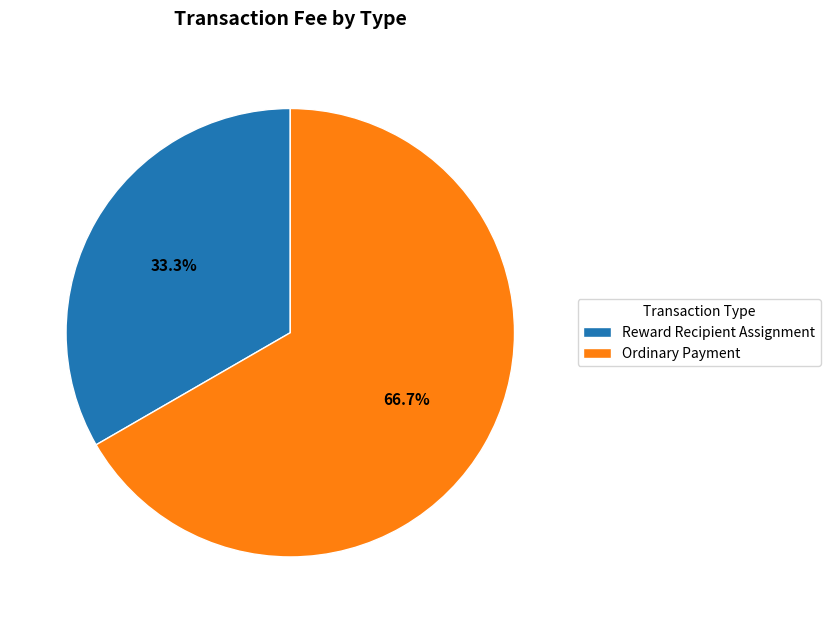

How many segments does this pie chart have?

2